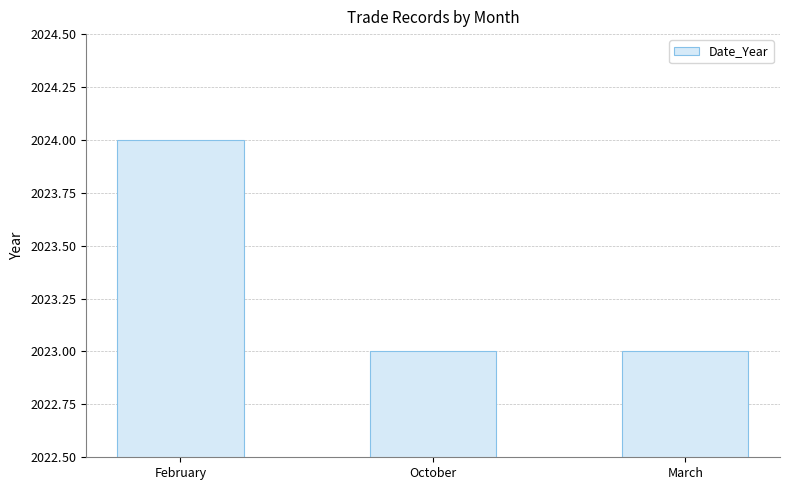

What is the minimum value shown in the chart?

2023